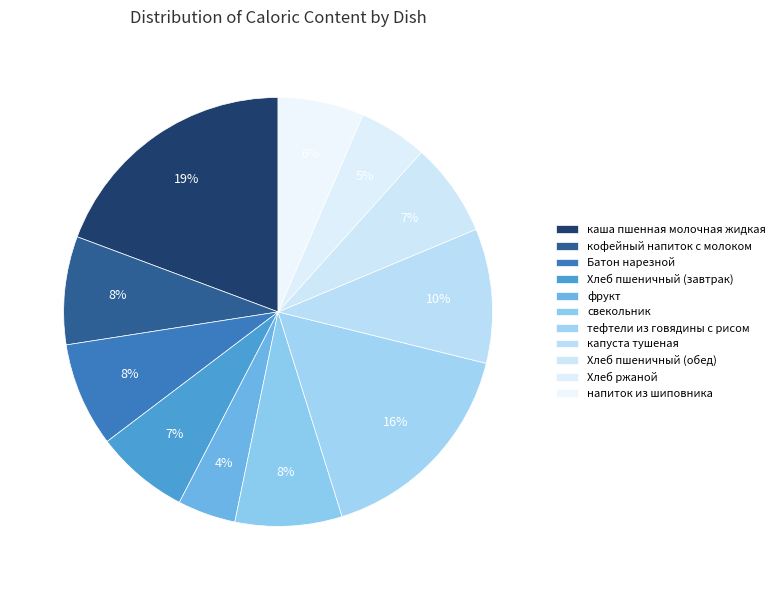

How many slices are in this pie chart?

11